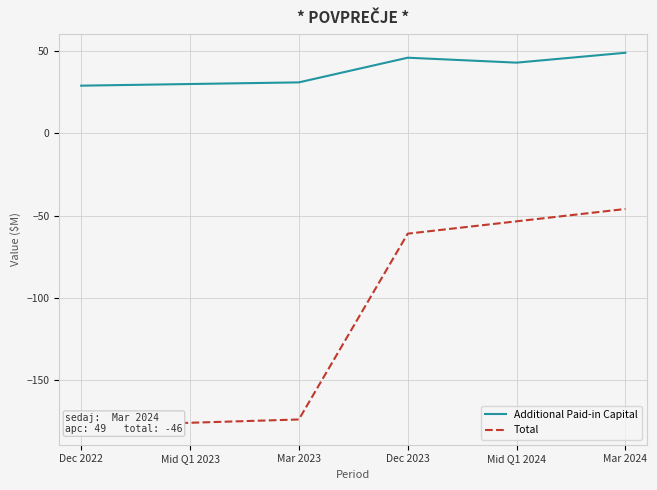

Is it true that Additional Paid-in Capital equals 43 at Mid Q1 2024?

True